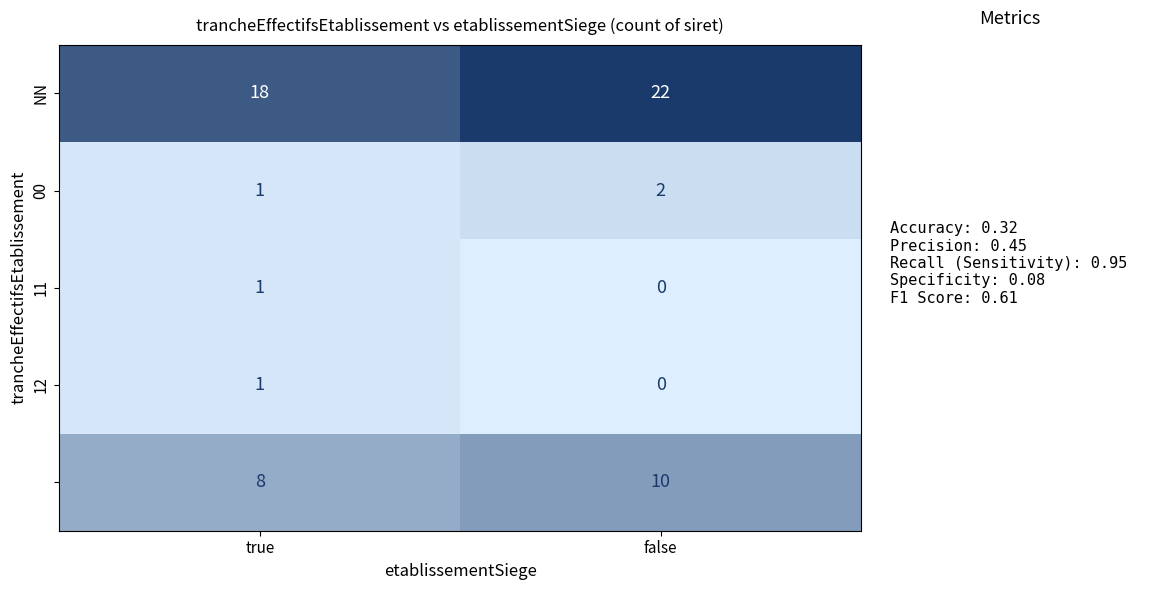

At how many categories does at least one series exceed 5?

2